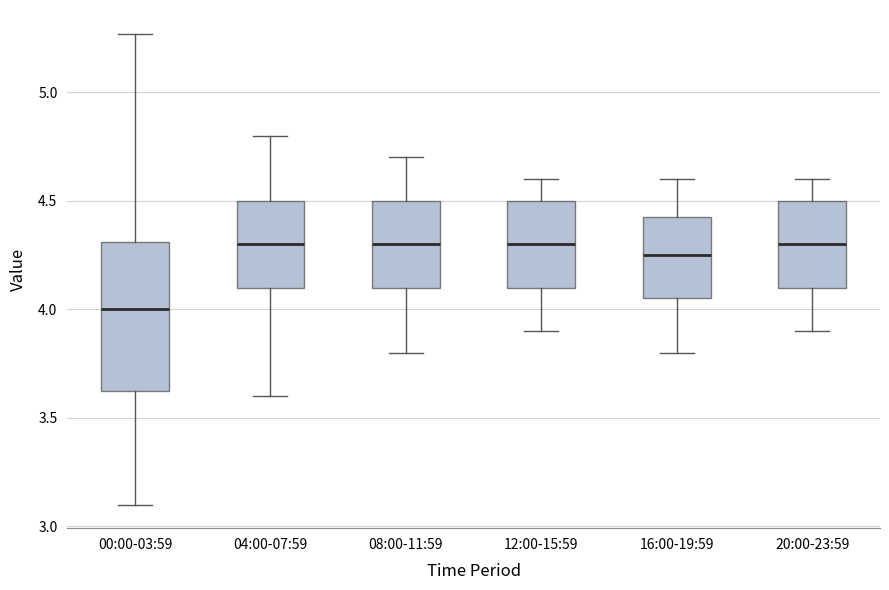

Reading left to right, read every box against the y-axis: the position of its median line, the range the box covers, and the ends of its whiskers. The values are not printed on the chart, so give them approximately, as read against the axis.

00:00-03:59: median 4.00, box 3.60 to 4.30, whiskers 3.10 to 5.25
04:00-07:59: median 4.30, box 4.10 to 4.50, whiskers 3.60 to 4.80
08:00-11:59: median 4.30, box 4.10 to 4.50, whiskers 3.80 to 4.70
12:00-15:59: median 4.30, box 4.10 to 4.50, whiskers 3.90 to 4.60
16:00-19:59: median 4.25, box 4.05 to 4.45, whiskers 3.80 to 4.60
20:00-23:59: median 4.30, box 4.10 to 4.50, whiskers 3.90 to 4.60